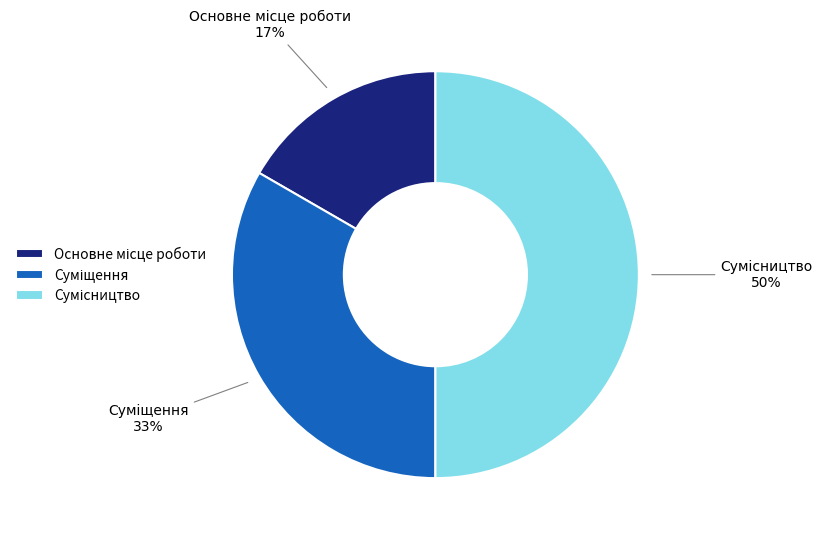

To the nearest percent, what is the difference between the largest and smallest slice percentages?

33%